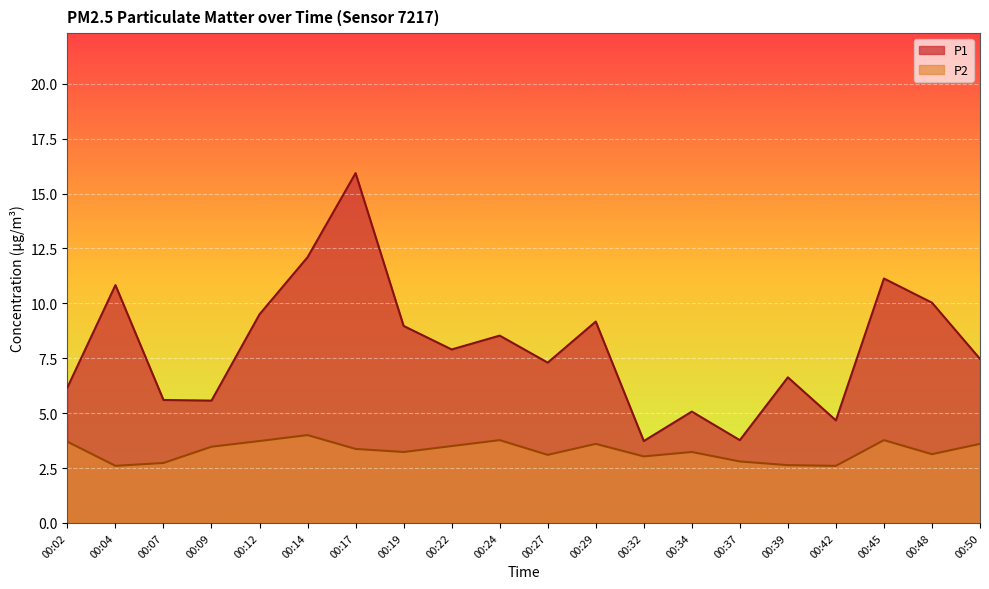

What is the average value of the P2 series?

3.3